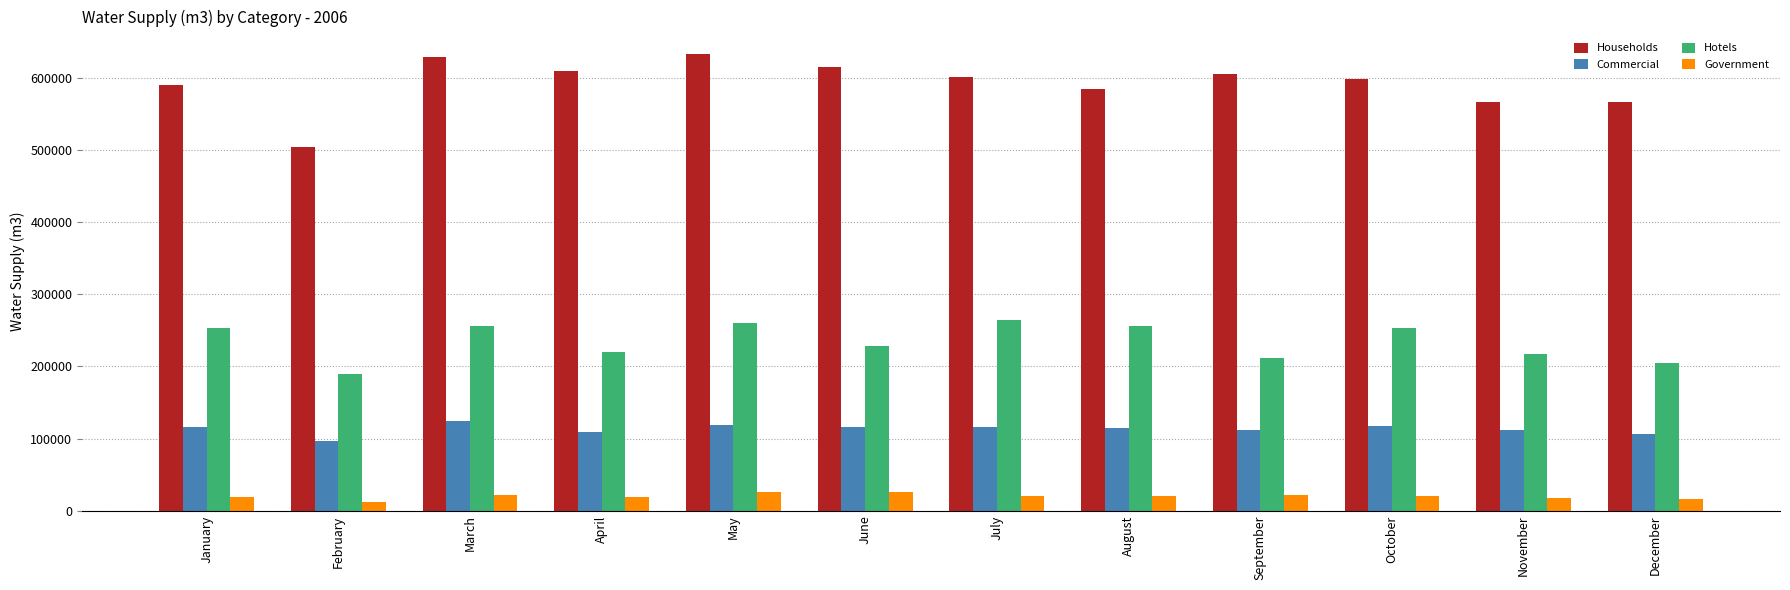

The Hotels series shows 130652.5 at April. True or false?

False